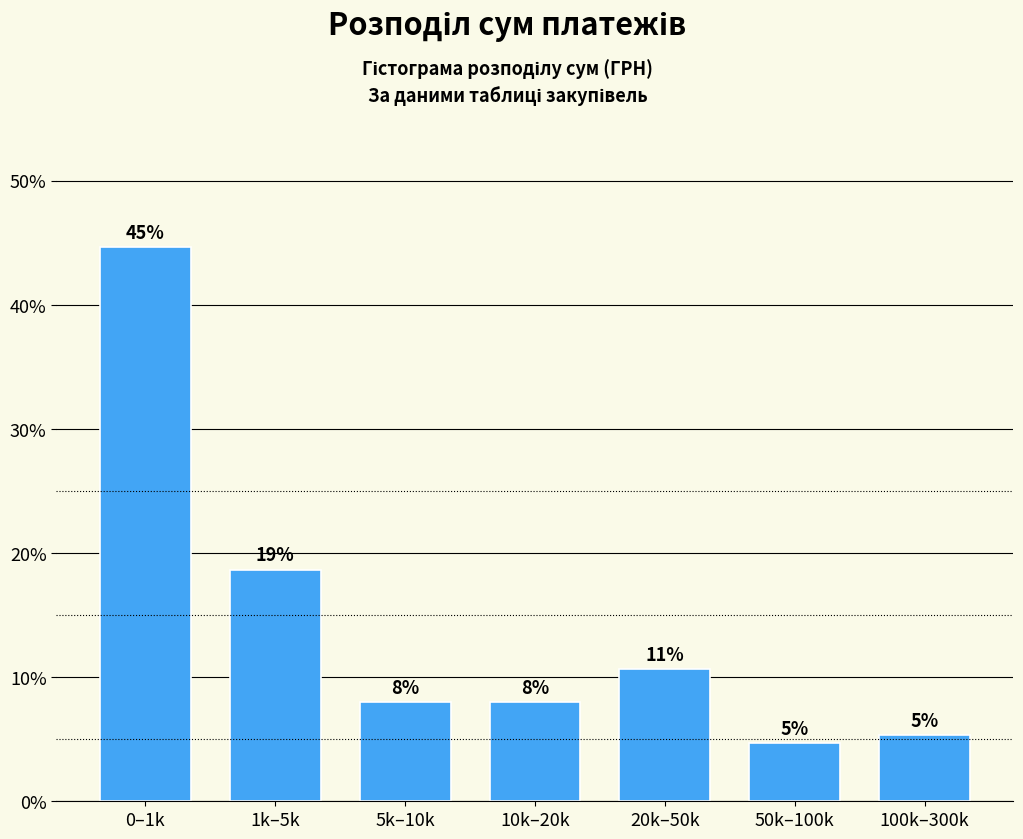

How many bars are there in total?

7